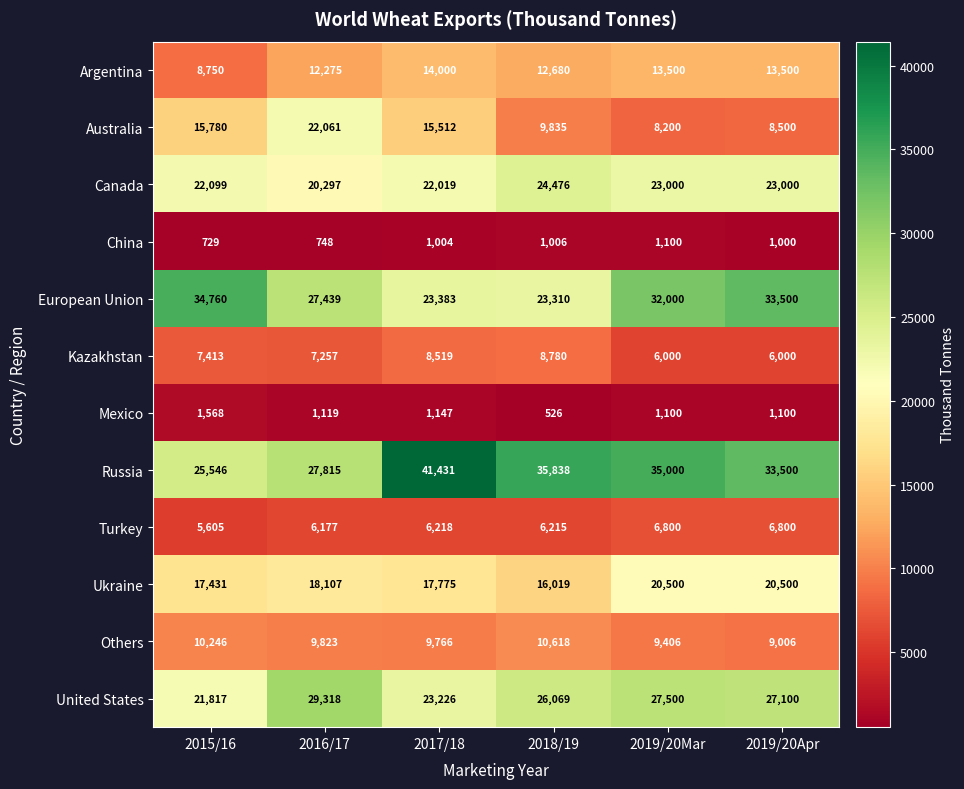

At which category does the chart reach its minimum across all series?

2018/19